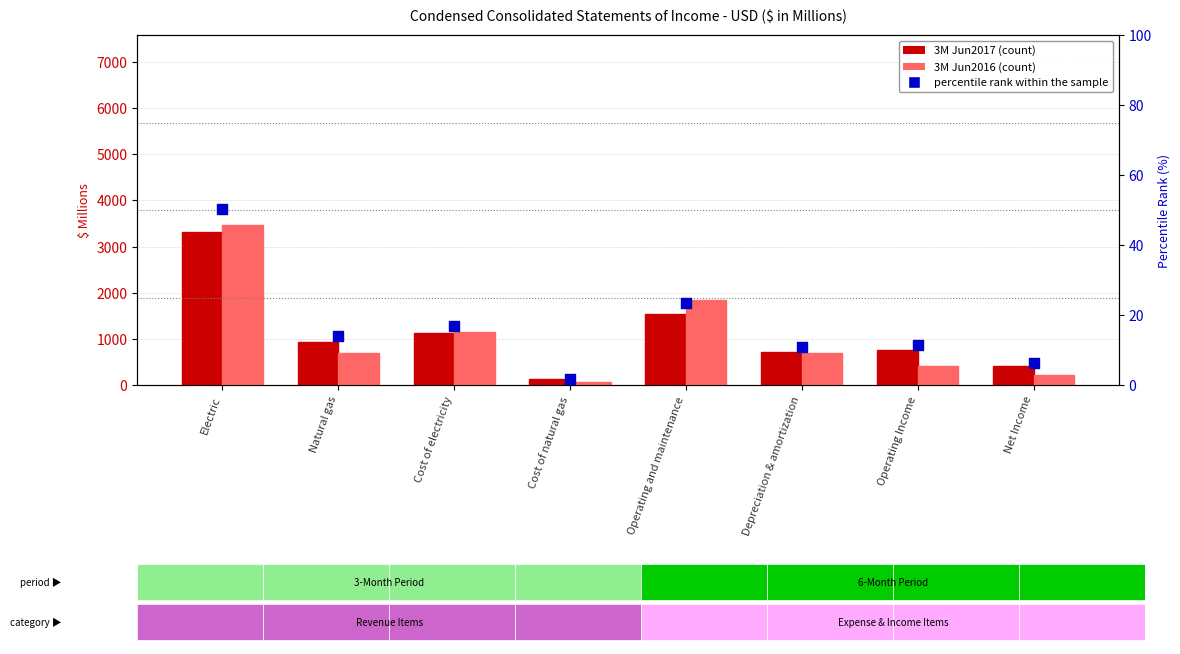

What is the total value across all series at Net Income?

626.2